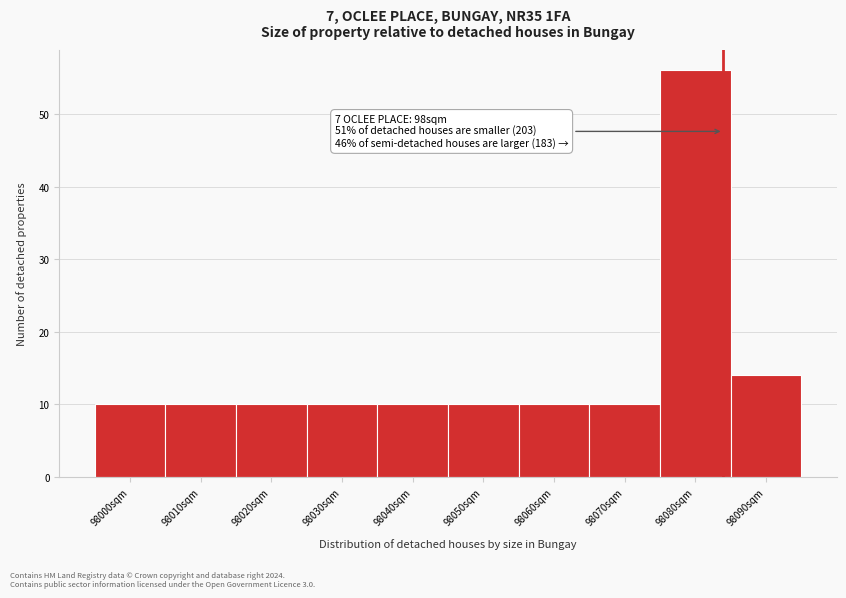

Reading left to right, what are all the values shown in this chart?

10	10	10	10	10	10	10	10	56	14